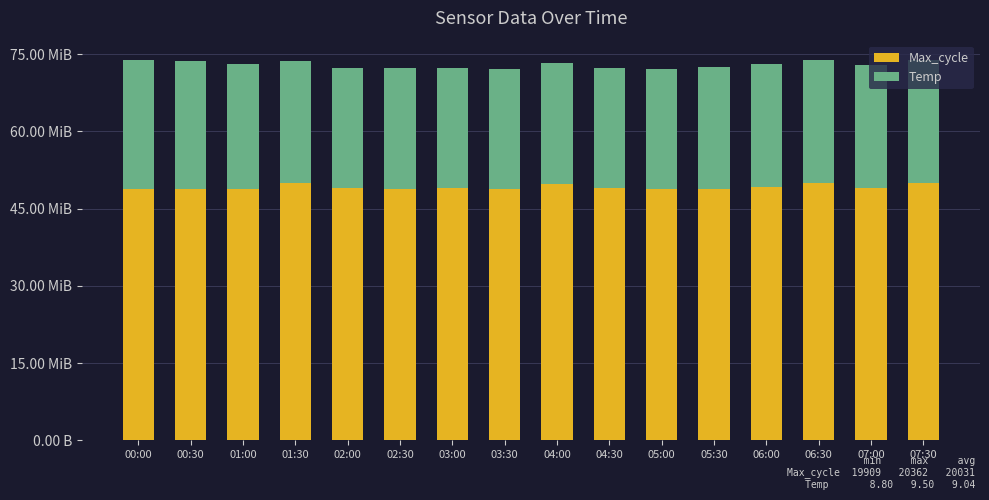

What is the label of the 14th bar from the left?

06:30